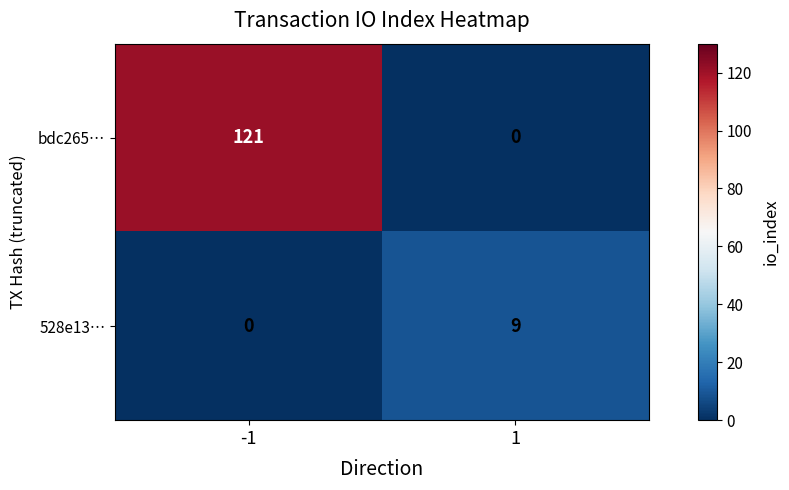

True or false: 528e13… has a value of 4 at 1.

False